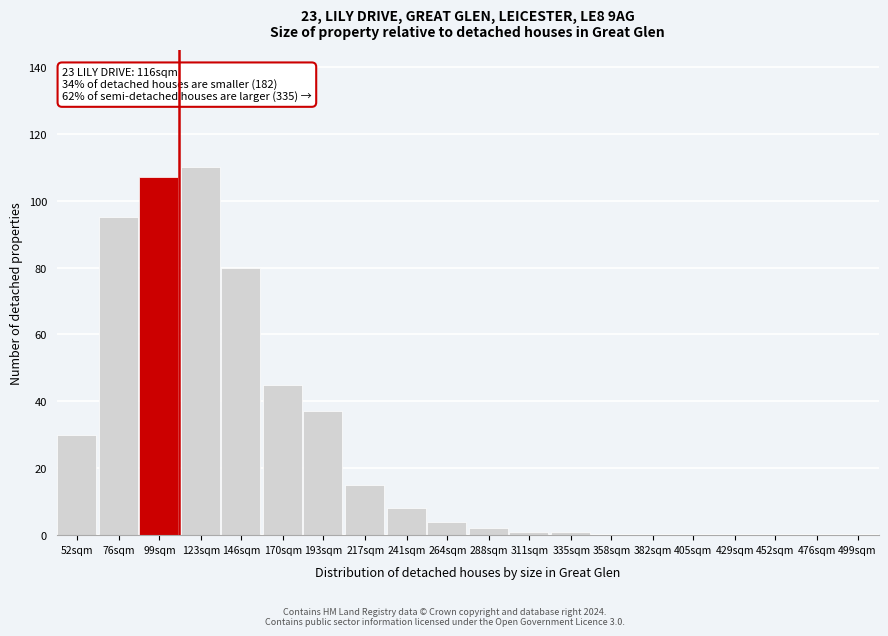

Reading left to right, list all the values displayed in this chart.

52sqm=30	76sqm=95	99sqm=107	123sqm=110	146sqm=80	170sqm=45	193sqm=37	217sqm=15	241sqm=8	264sqm=4	288sqm=2	311sqm=1	335sqm=1	358sqm=0	382sqm=0	405sqm=0	429sqm=0	452sqm=0	476sqm=0	499sqm=0